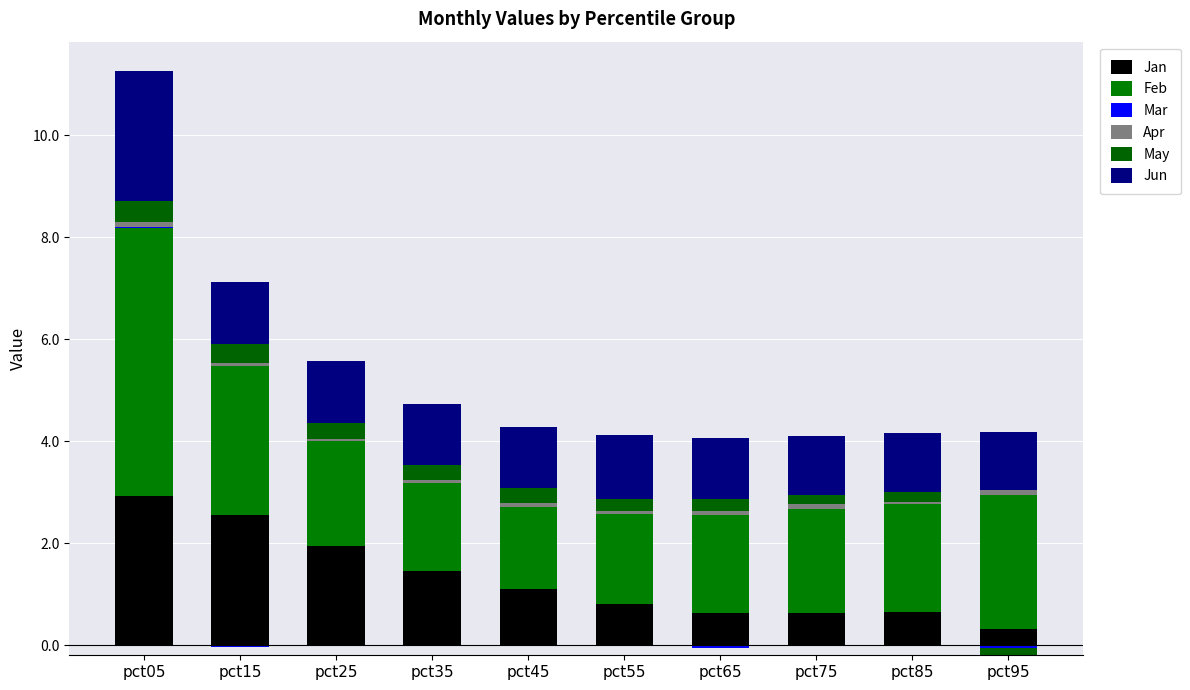

What is the sum of the Jan values at pct25 and pct55?

2.8